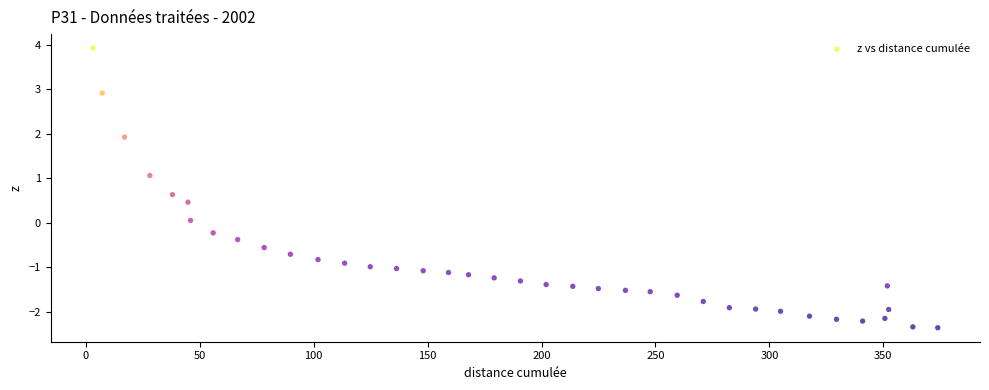

What is the range of X values (max minus min)?

370.8